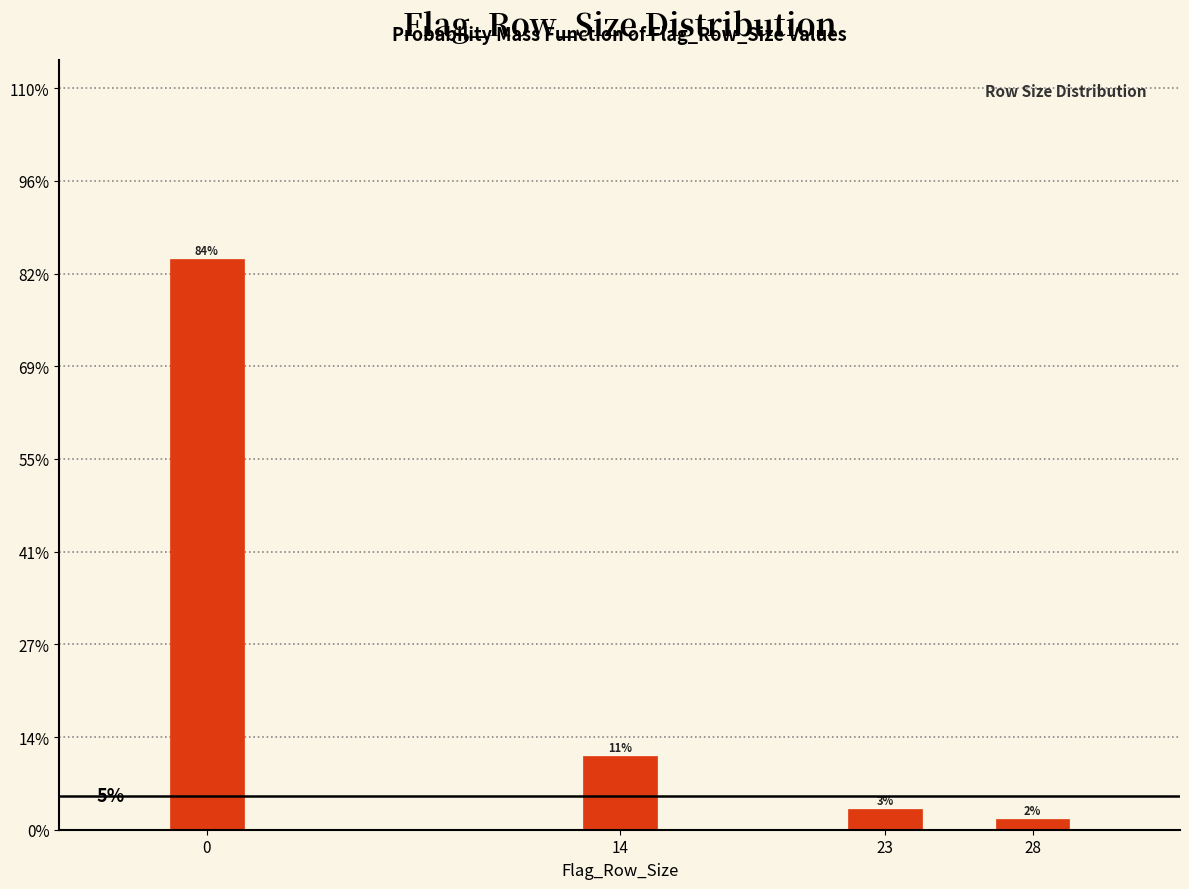

Does the chart contain any negative values?

No